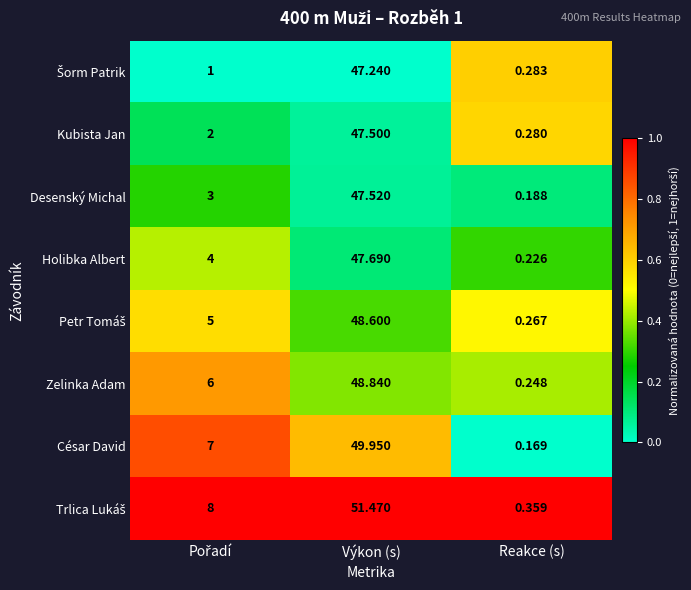

At which category is the sum across all series the highest?

Výkon (s)